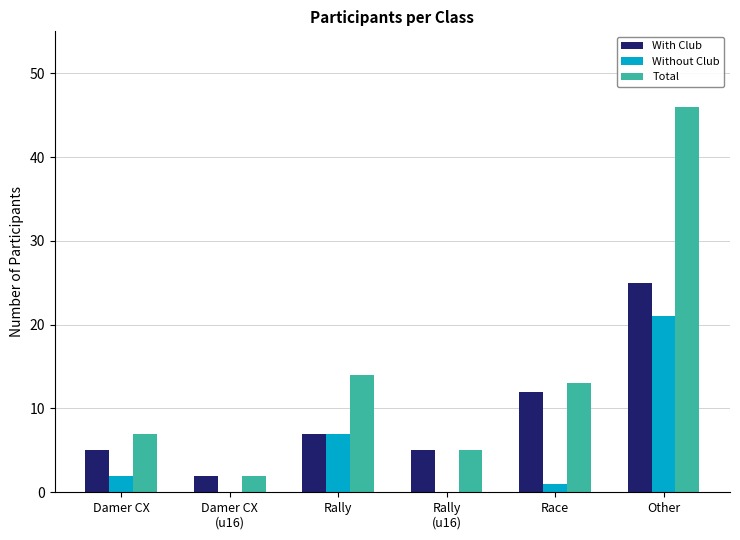

What is the sum of all With Club values?

56